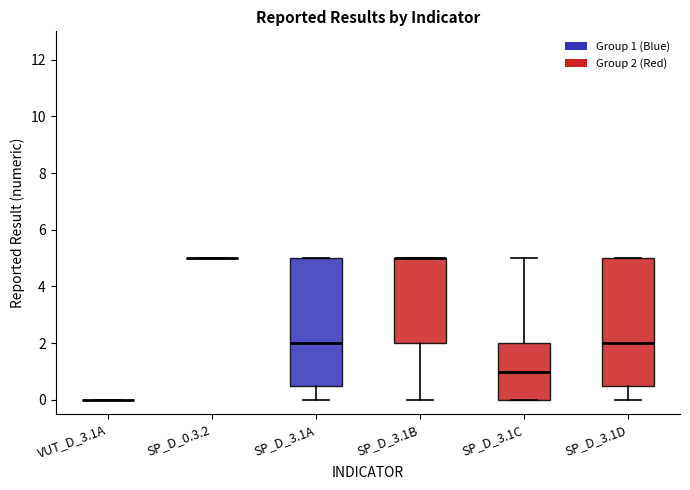

Reading left to right, transcribe this box plot: for each box, give where its median line is, the range the box spans, and where its two whiskers end, as read against the y-axis. The values are not printed on the chart, so give them approximately, as read against the axis.

VUT_D_3.1A: box collapsed to a line at 0.0, whiskers 0.0 to 0.0
SP_D_0.3.2: box collapsed to a line at 5.0, whiskers 5.0 to 5.0
SP_D_3.1A: median 2.0, box 0.6 to 5.0, whiskers 0.0 to 5.0
SP_D_3.1B: median 5.0 (drawn on the box's upper edge), box 2.0 to 5.0, whiskers 0.0 to 5.0
SP_D_3.1C: median 1.0, box 0.0 to 2.0, whiskers 0.0 to 5.0
SP_D_3.1D: median 2.0, box 0.6 to 5.0, whiskers 0.0 to 5.0